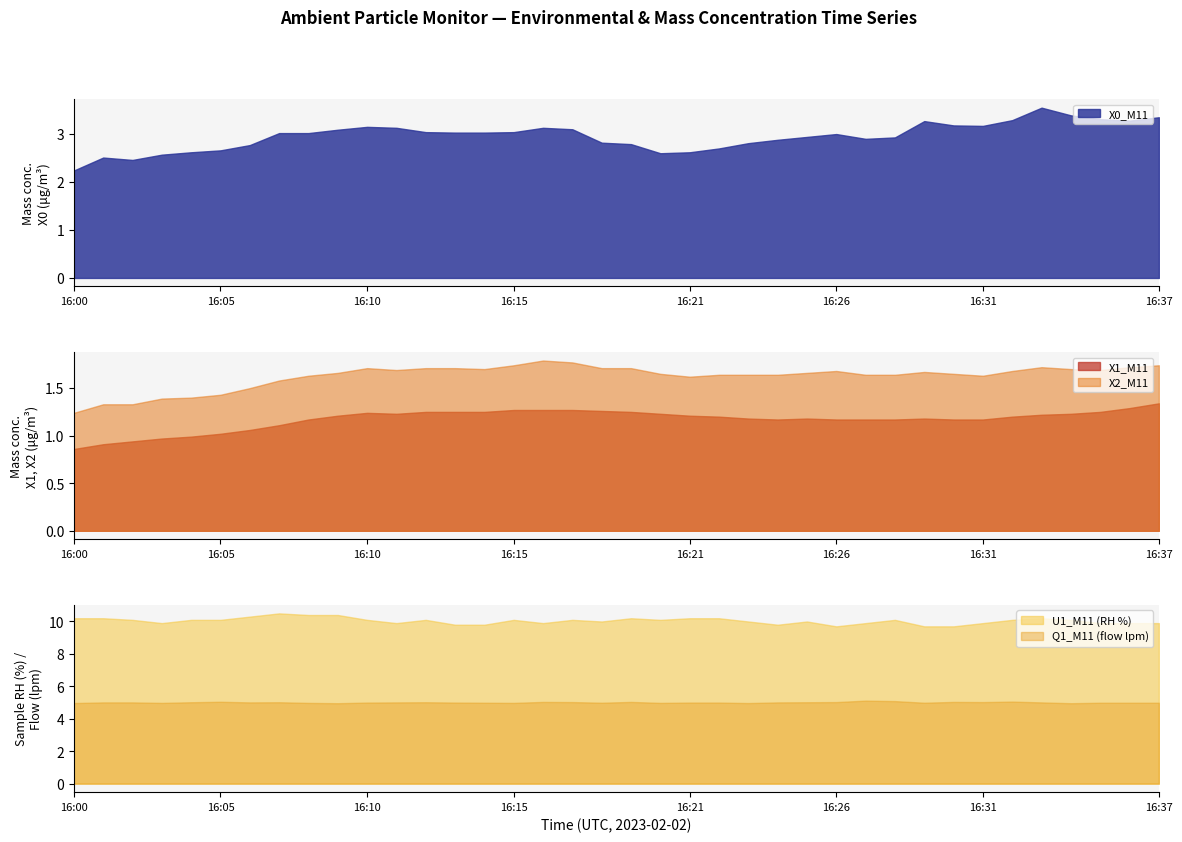

What is the label of the 38th point from the left?

37